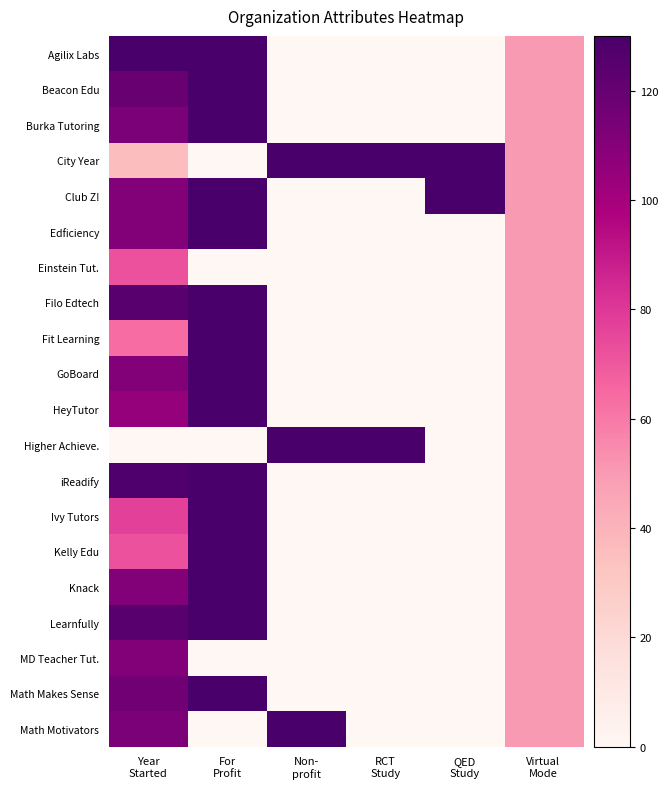

How many series are shown in this chart?

20